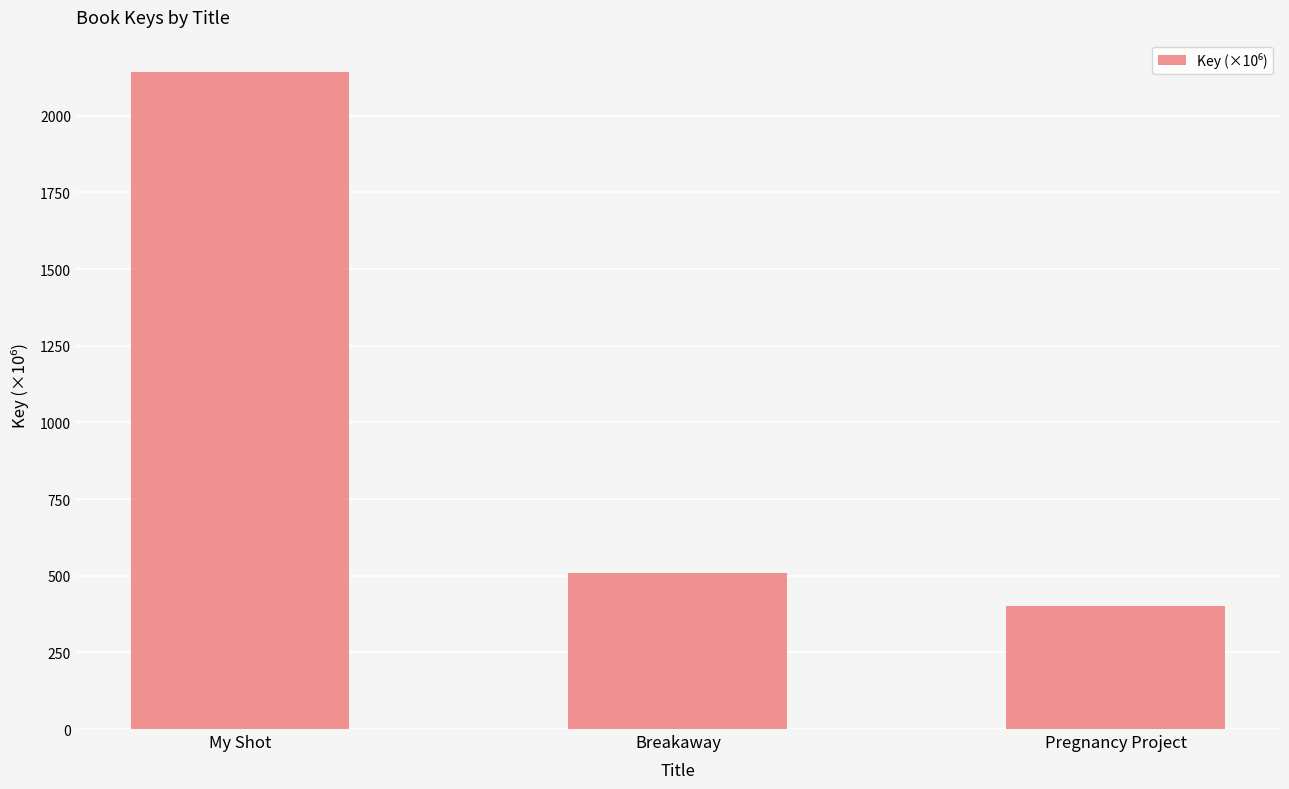

What is the smallest value displayed?

400.4